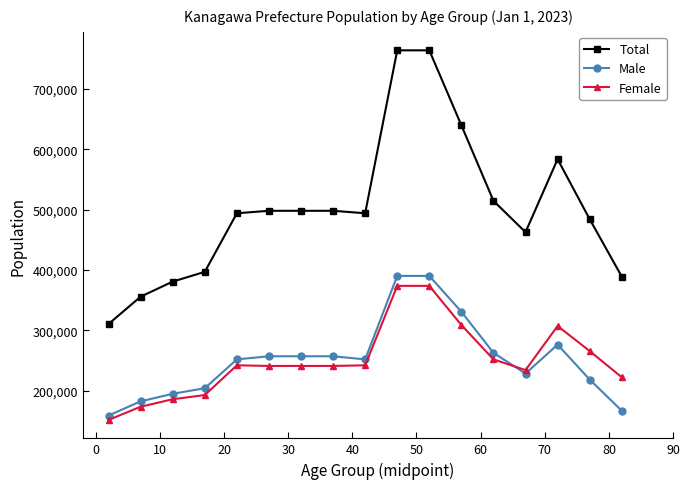

True or false: Total and Male intersect in this chart.

False